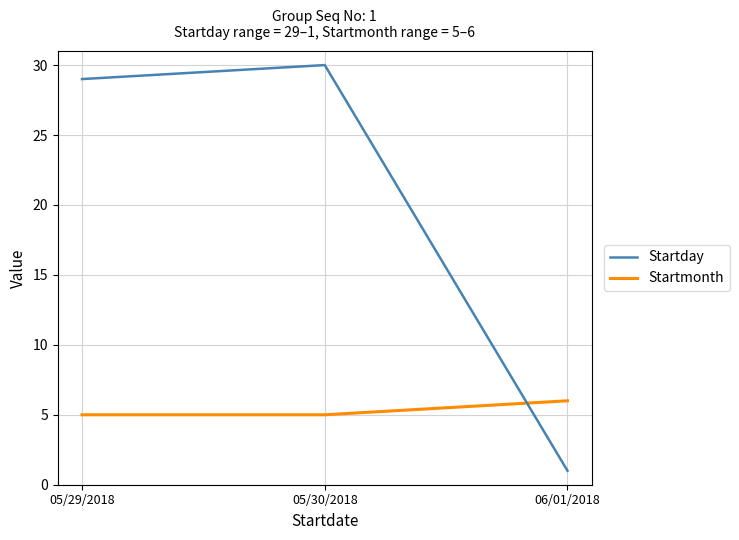

Does the chart have visible grid lines?

Yes